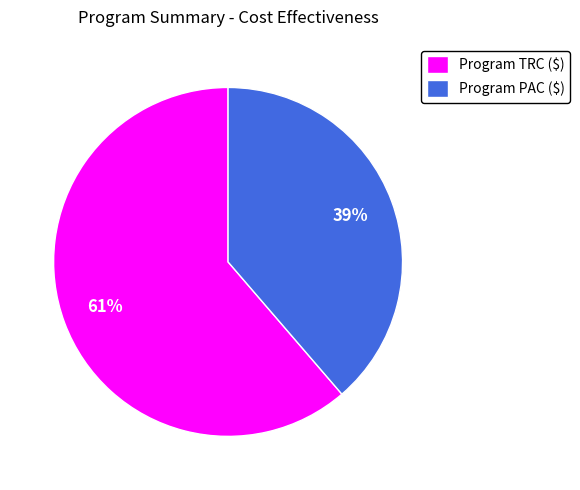

Do Program PAC ($) and Program TRC ($) together represent more than half of the pie?

Yes